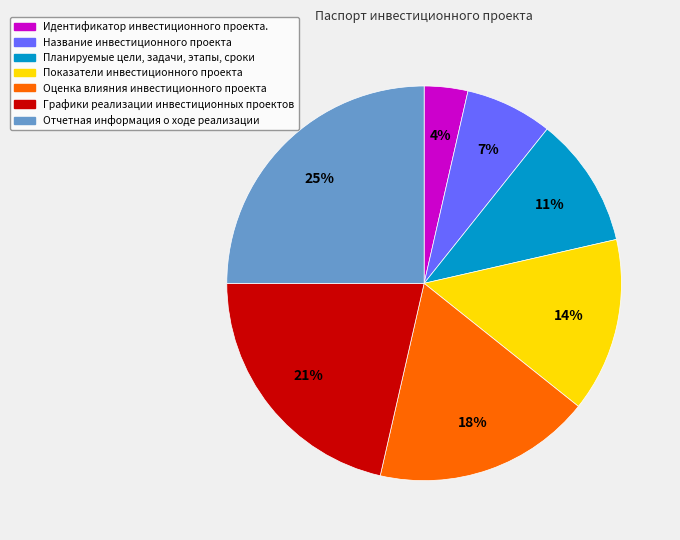

Is it true that Отчетная информация о ходе реализации is 25% of the pie?

True